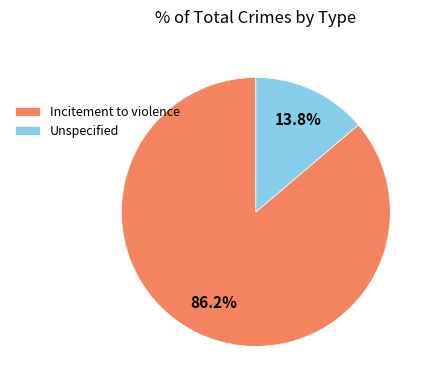

To the nearest percent, what is the average slice percentage?

50%